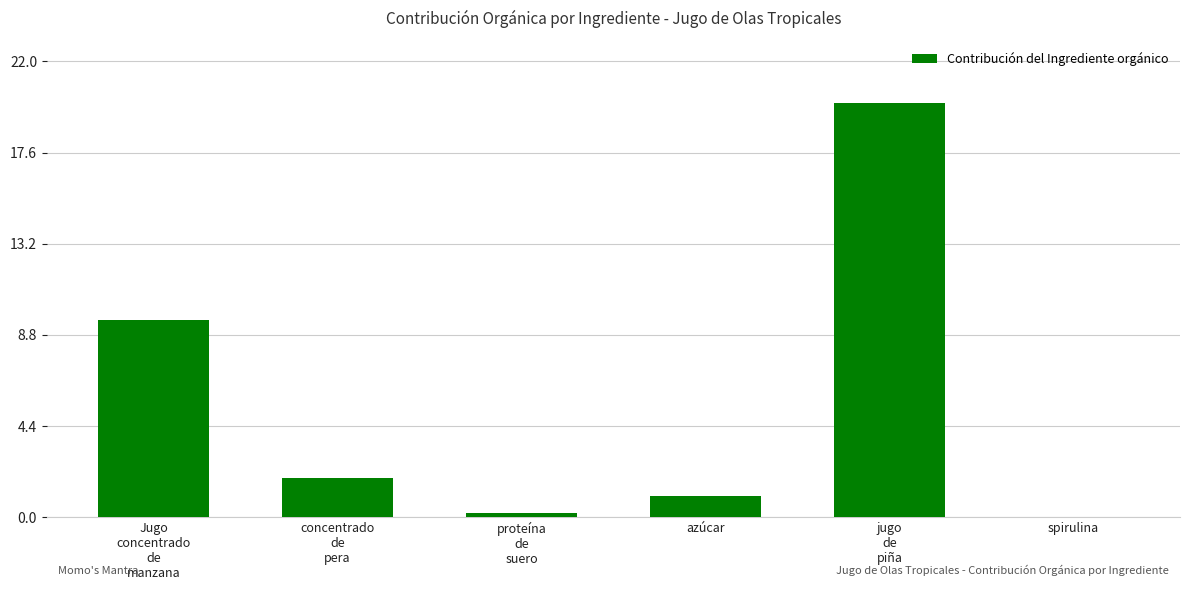

What is the sum of all values?

32.6